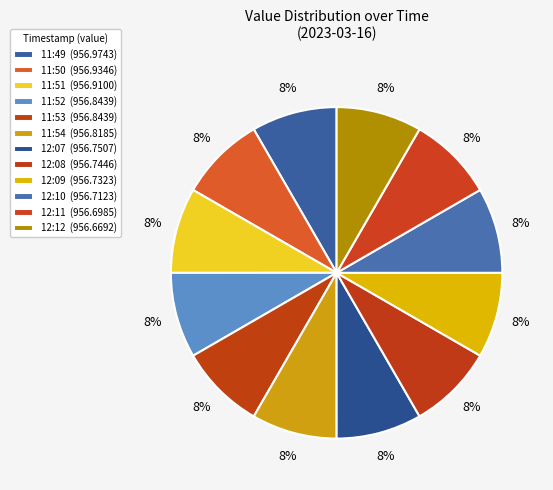

How many segments does this pie chart have?

12